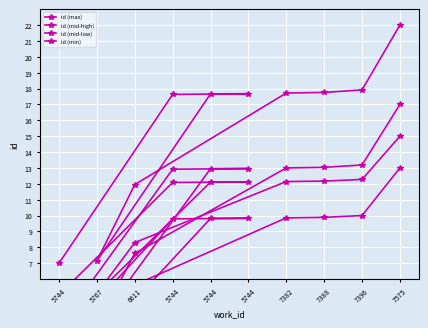

The value of id (mid-high) at 6611 is 7.6. True or false?

True